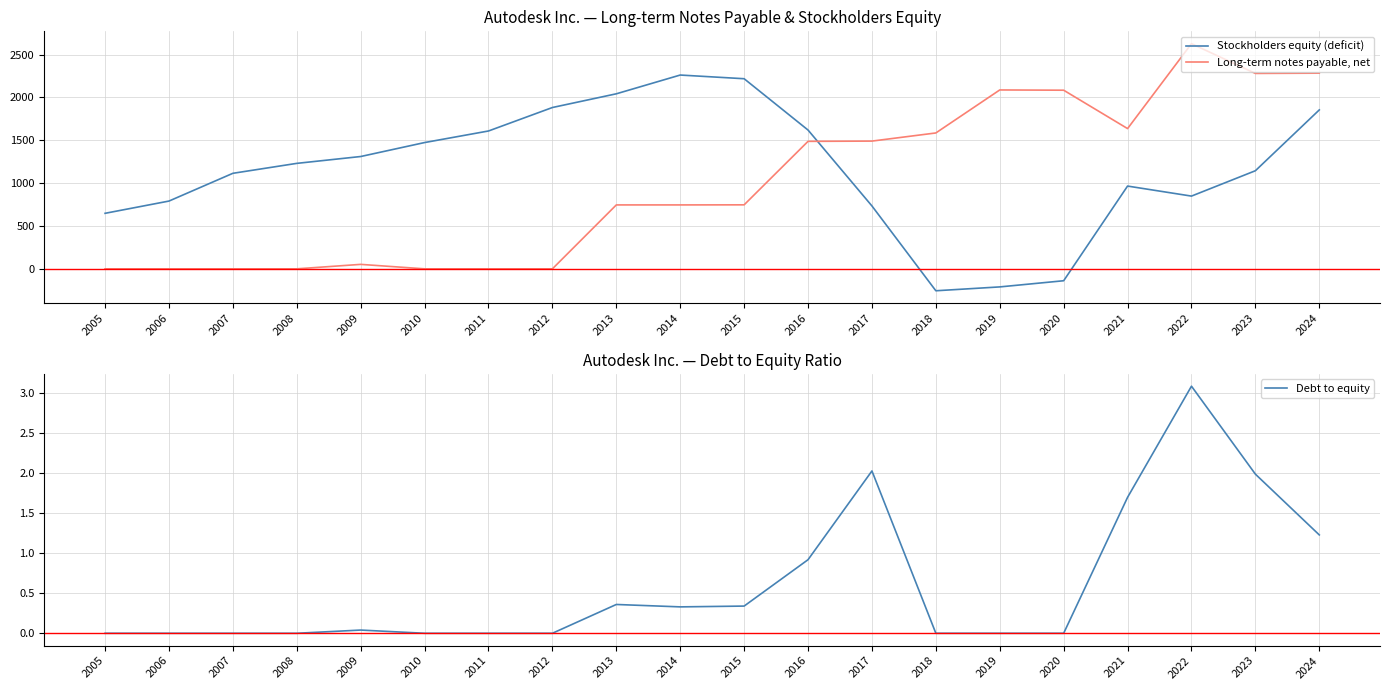

What is the minimum value shown in the chart?

-256.0